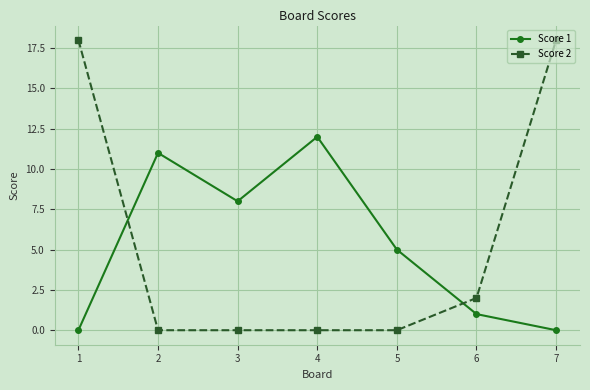

In Score 1, how many points are lower than both neighbors (excluding endpoints)?

1